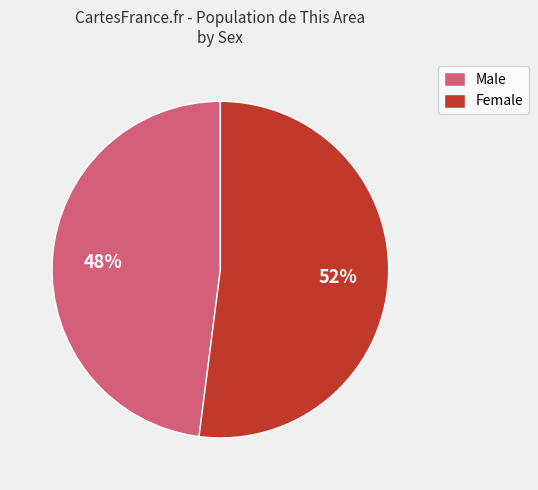

Approximately how many times larger is the value at Male compared to Female?

0.9